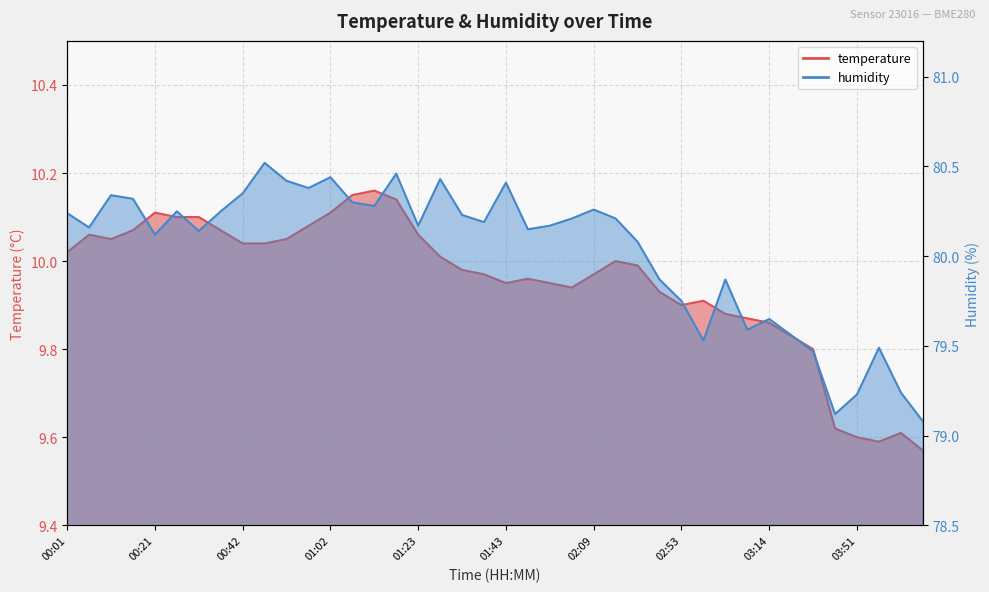

What is the value of the humidity point at the 2nd from the left?

80.2